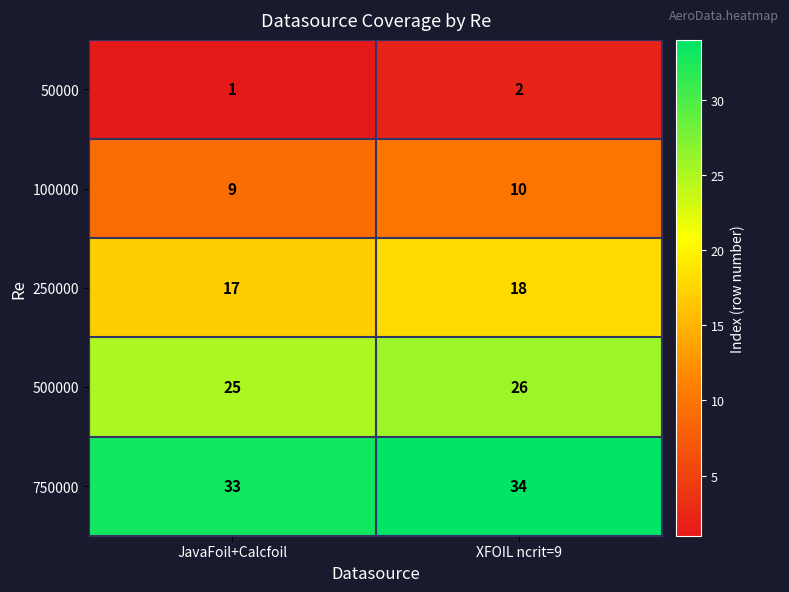

What is the spread (max minus min) of values at XFOIL ncrit=9?

32